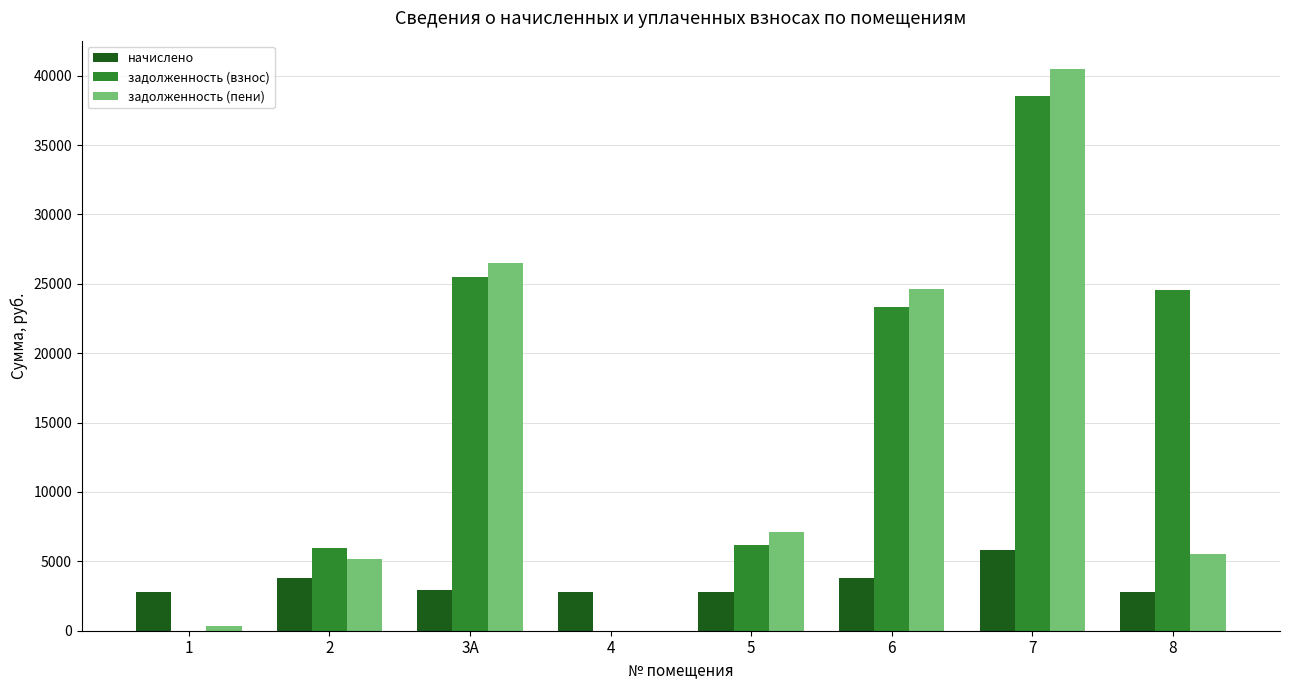

Where is задолженность (взнос) nearest to the value 19283?

6